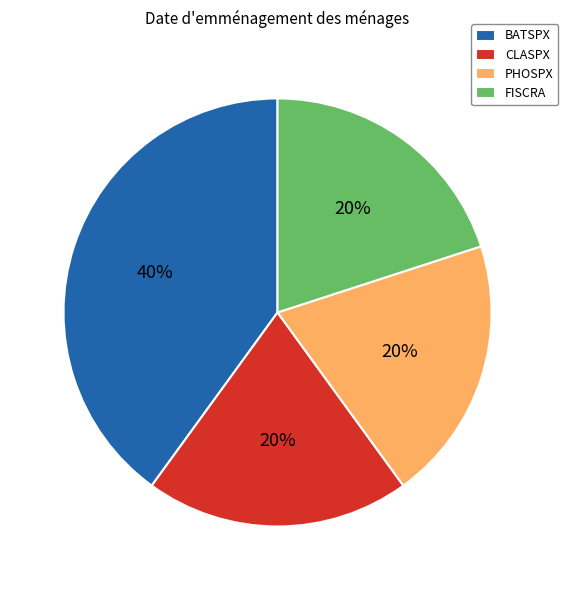

How many slices are in this pie chart?

4